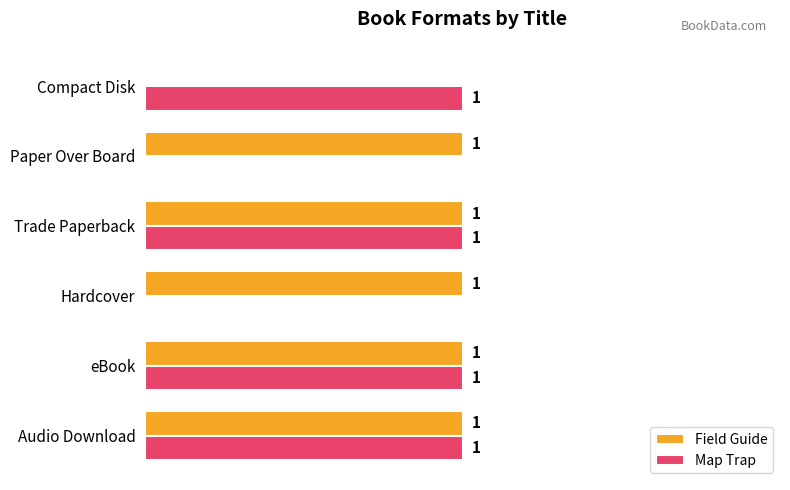

Which series has the largest total across all categories?

Field Guide